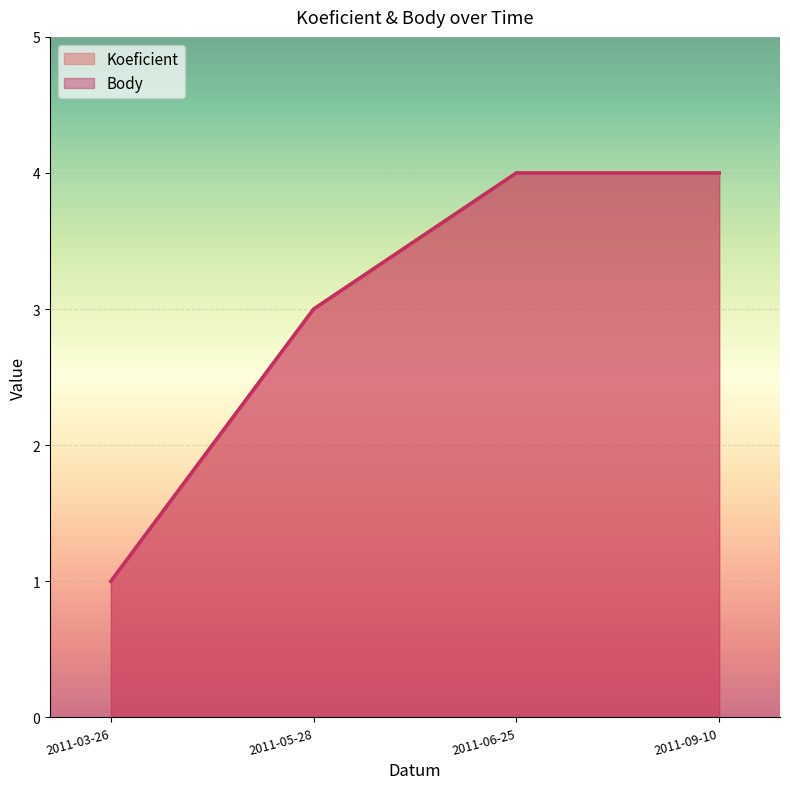

List the series in order of their peak value, highest first.

Koeficient line, Body line